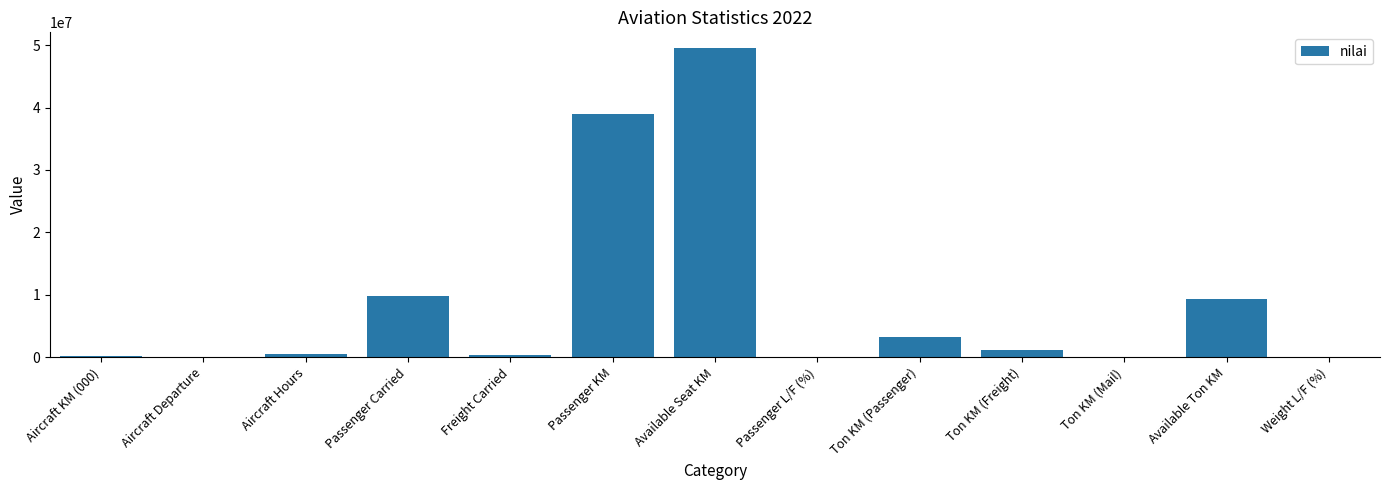

Which label corresponds to the largest value in the chart?

Available Seat KM